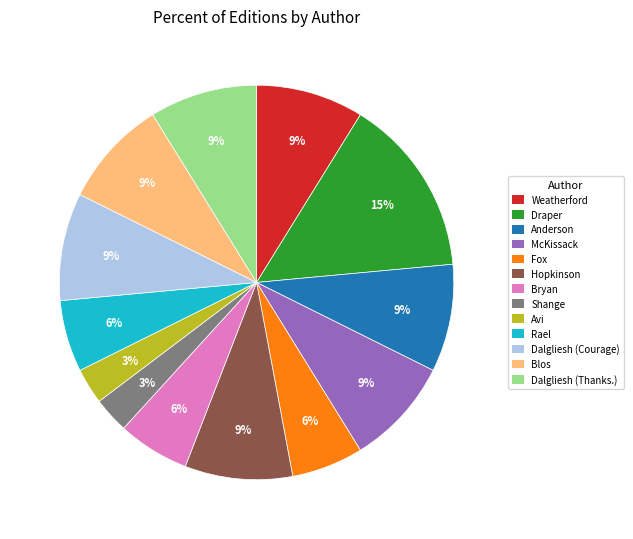

To the nearest percent, what is the difference between the largest and smallest slice percentages?

12%